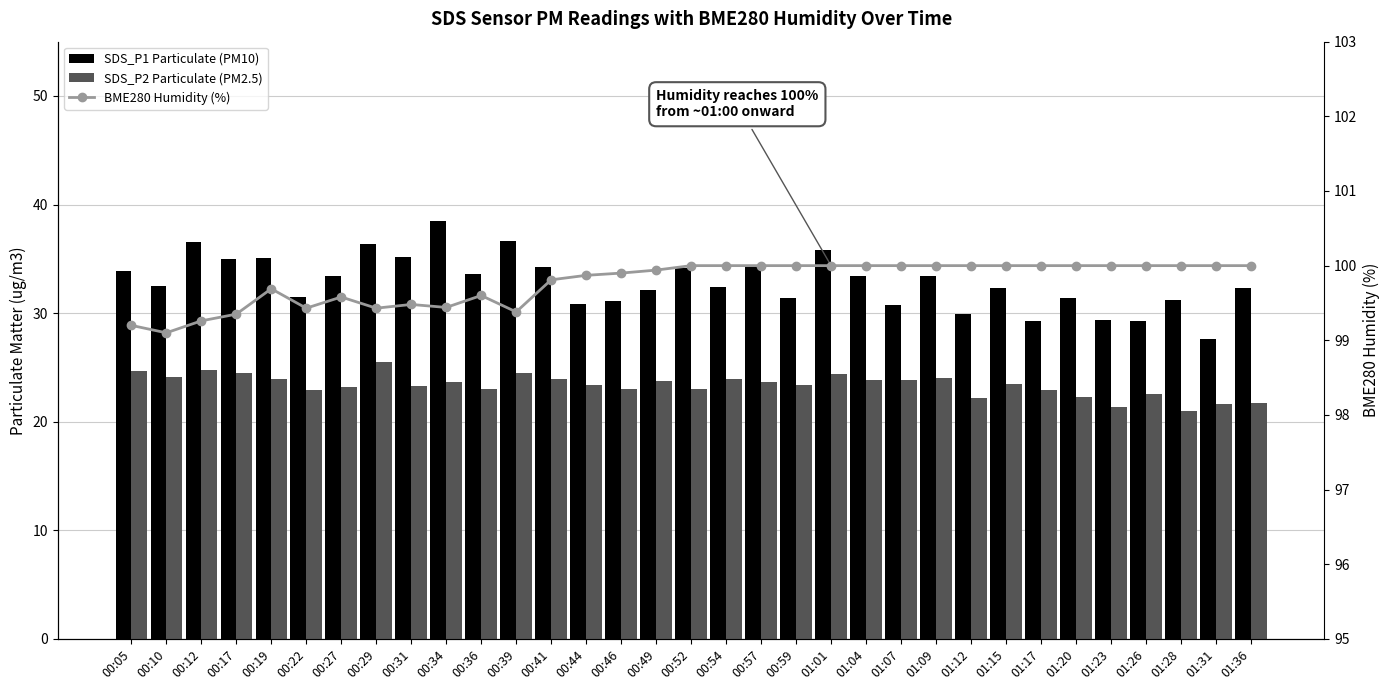

What is the total value across all series at 00:10?

155.7